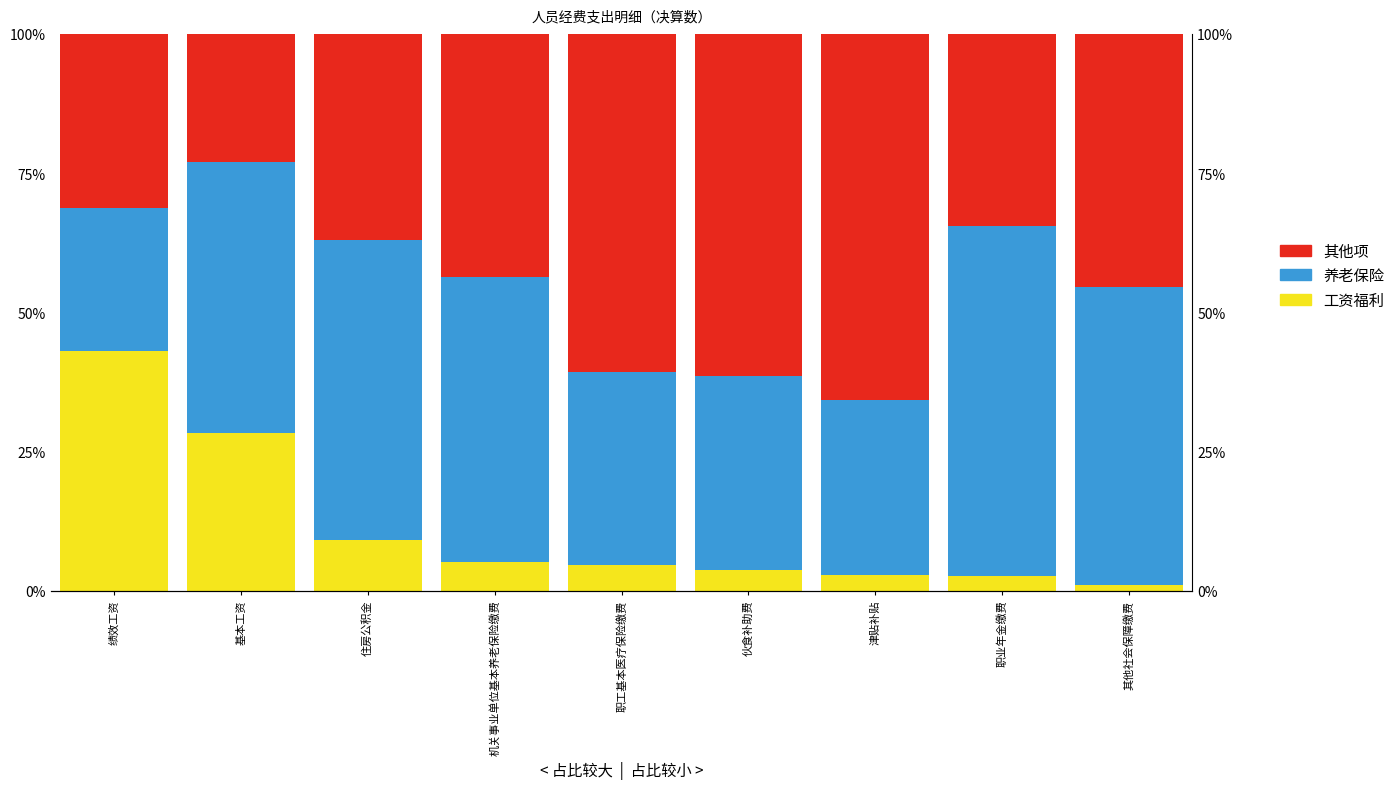

Between 住房公积金 and 职业年金缴费, which series saw the biggest shift?

养老保险